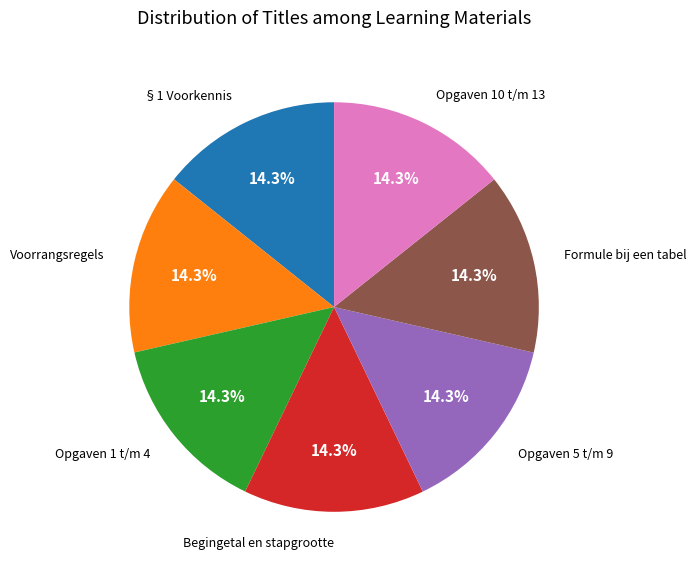

Is there any slice that represents more than half of the pie?

No